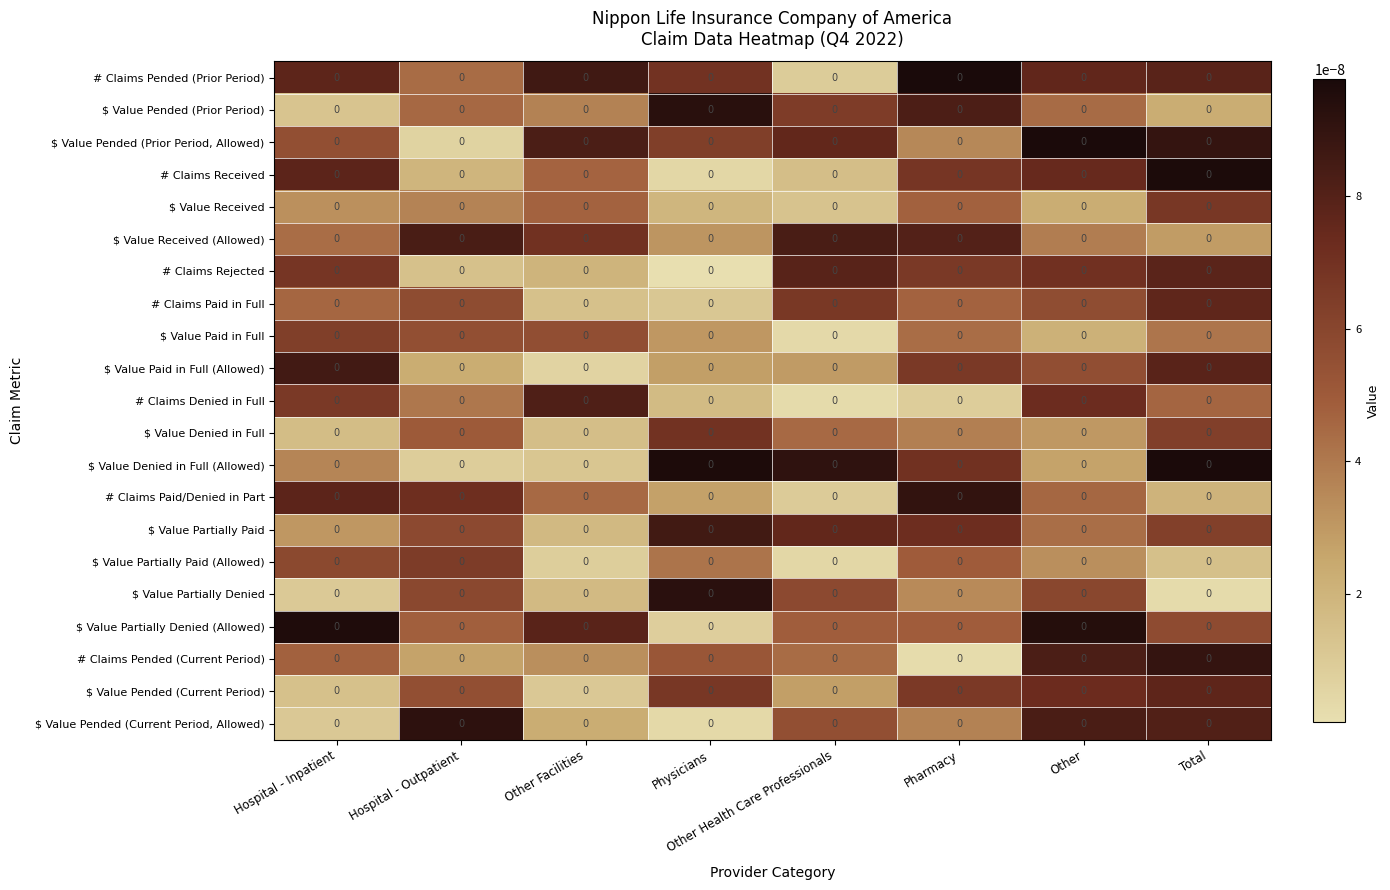

At which label is # Claims Denied in Full closest to 0?

Other Health Care Professionals